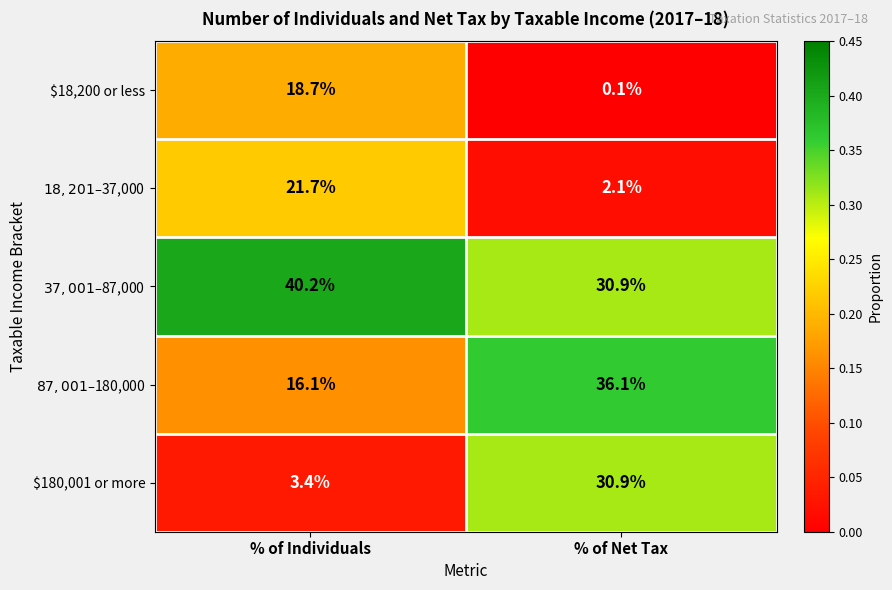

What value does the $180,001 or more series have at % of Net Tax?

30.9